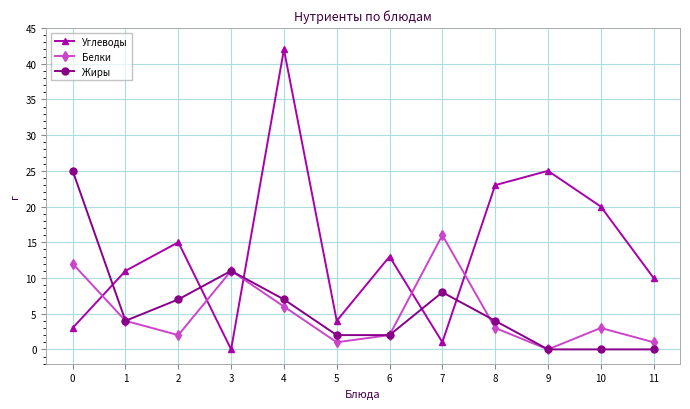

At how many categories does at least one series exceed 19?

5